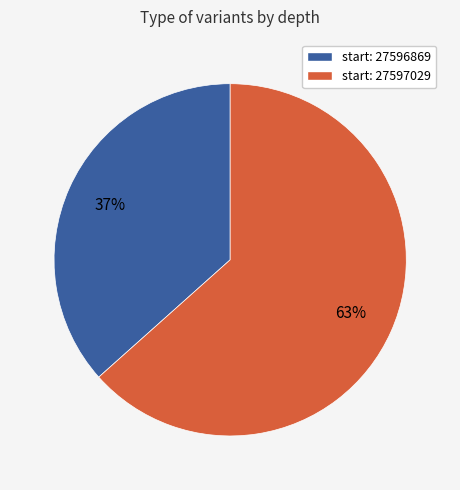

To the nearest percent, what is the average slice percentage?

50%